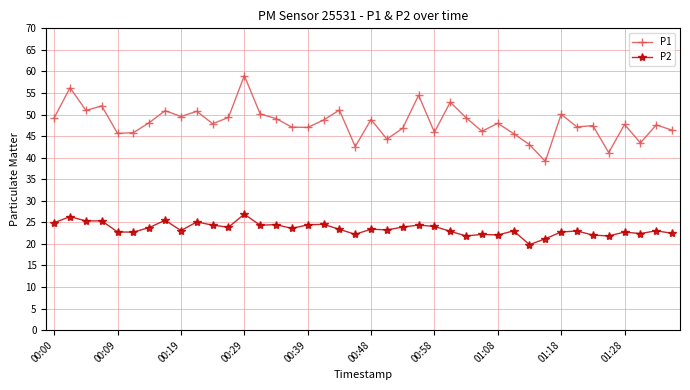

Which series has the widest spread of values?

P1